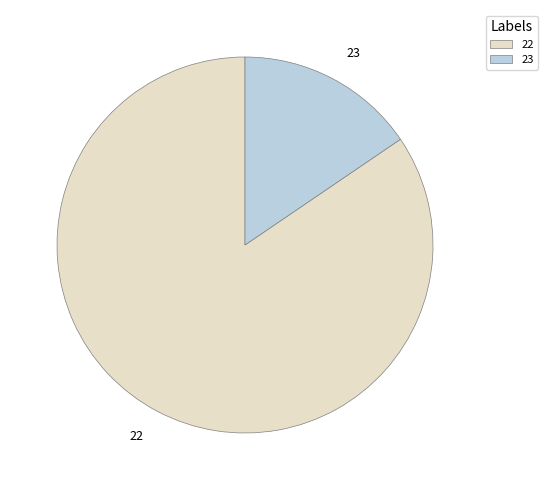

Combined, do 22 and 23 account for over 50%?

Yes